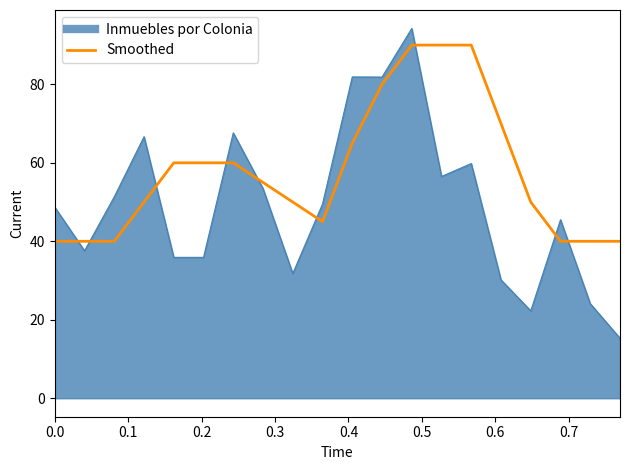

Which series has the largest range (max minus min)?

Inmuebles por Colonia